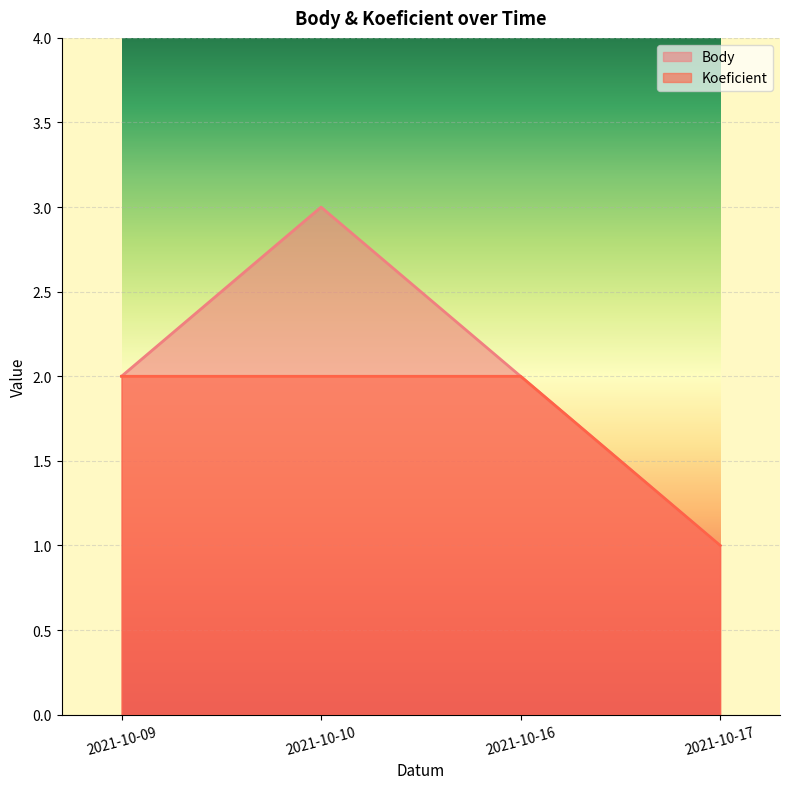

The Body series shows 1 at 2021-10-17. True or false?

True